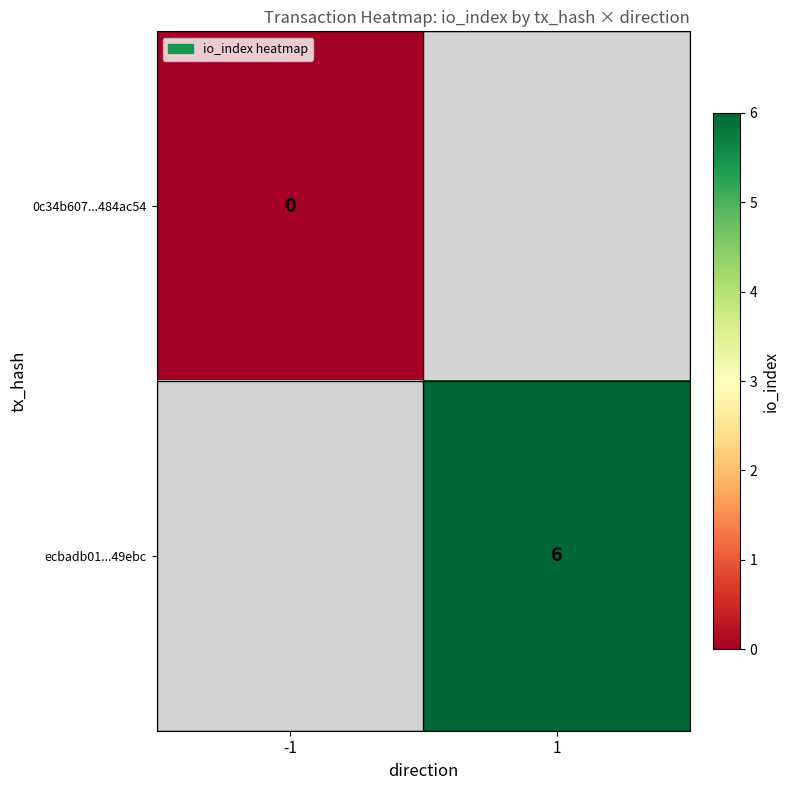

Which category has the highest value across all series?

1